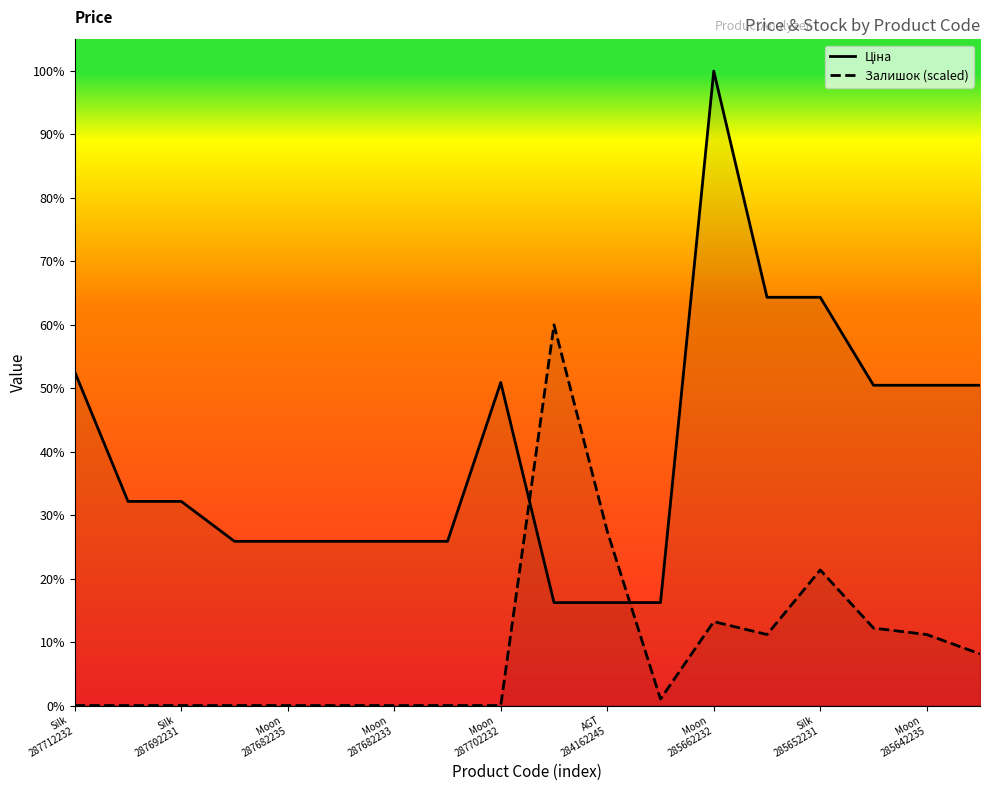

Which label corresponds to the largest value in the chart?

Moon
285662232